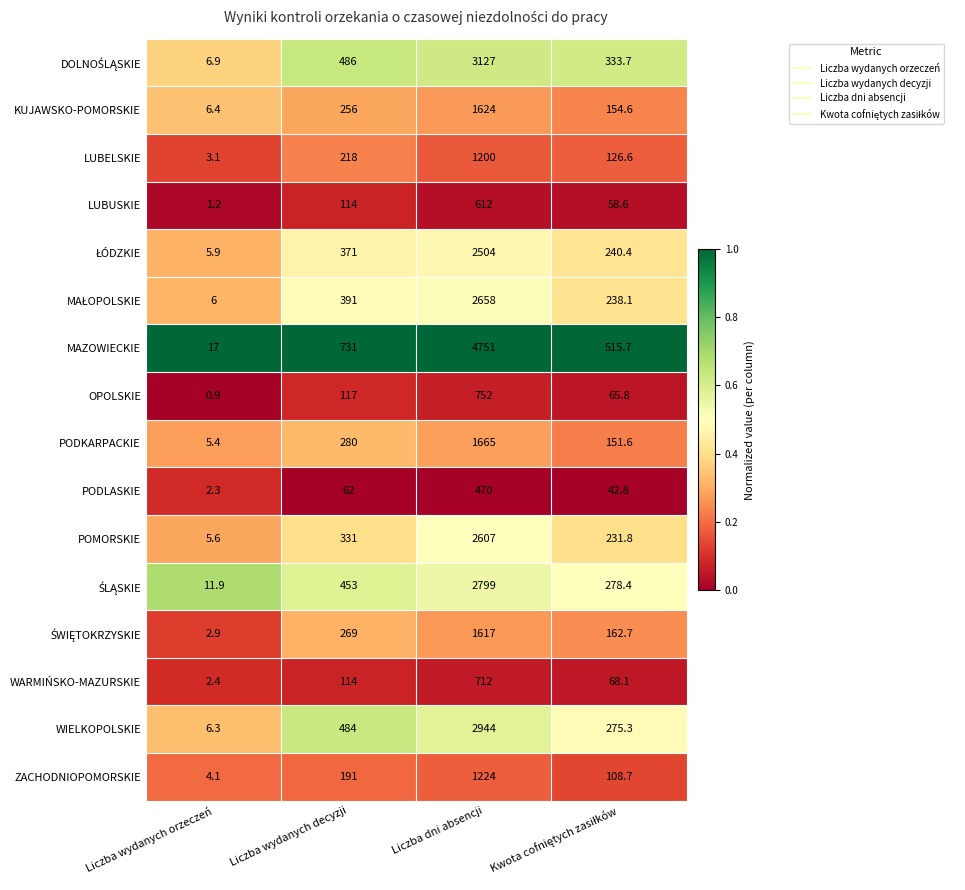

What is the total value across all series at Liczba dni absencji?

31266.0